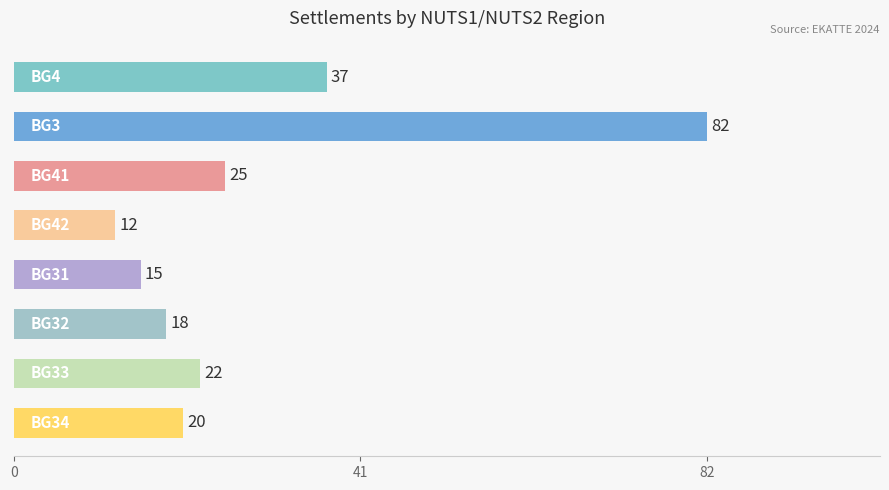

What is the value of the 1st bar from the top?

37